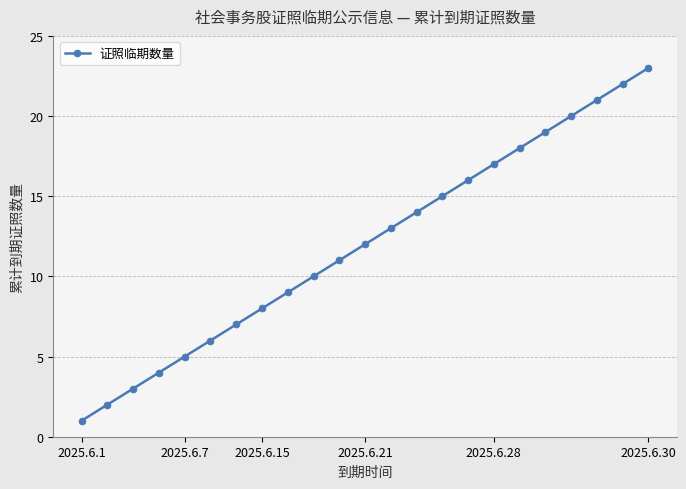

True or false: there are more than 0 points higher than both neighbors.

False